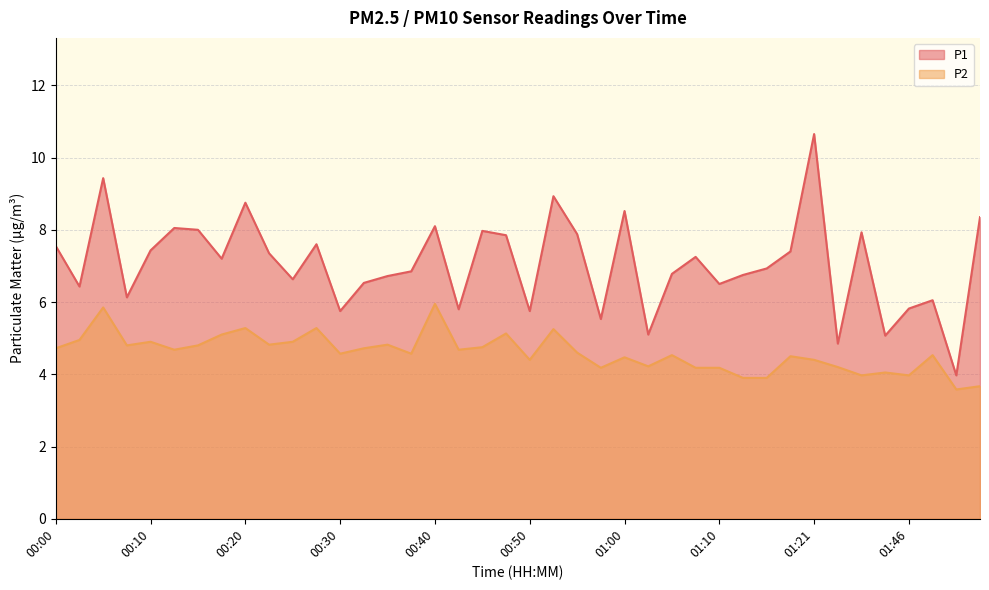

How many data points in P1 are above 7?

20